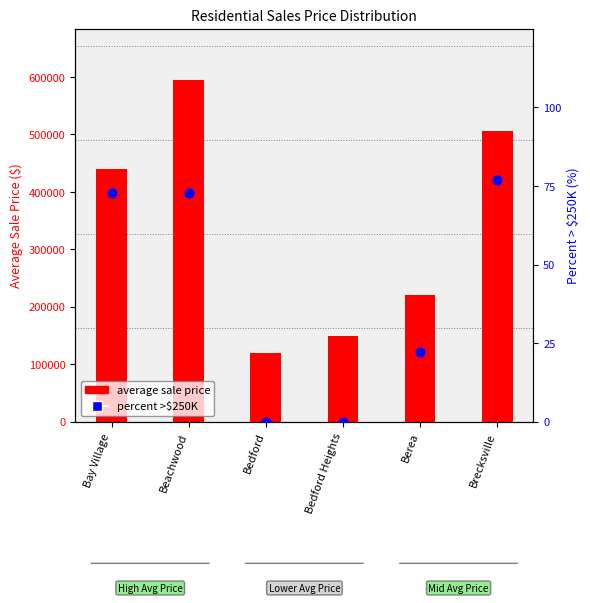

At how many categories does at least one series exceed 418123?

3